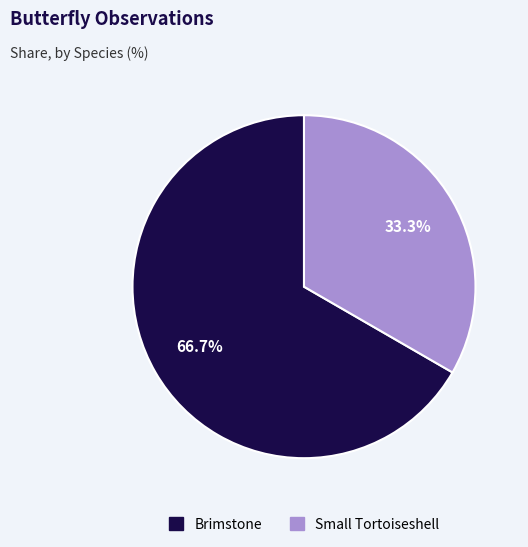

To the nearest percent, what is the average slice percentage?

50%